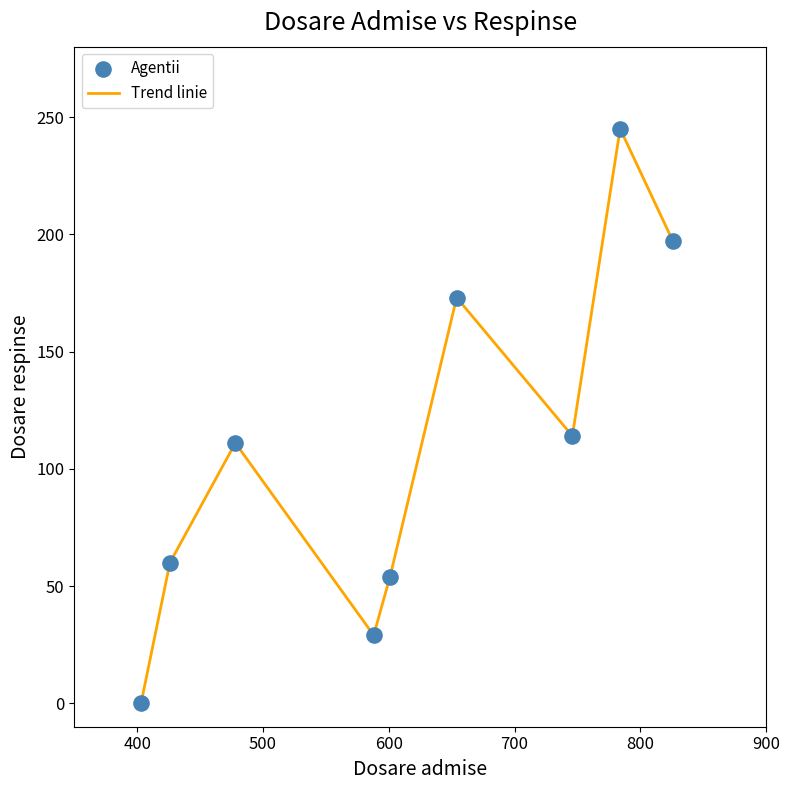

What is the difference between the maximum and minimum values?

245